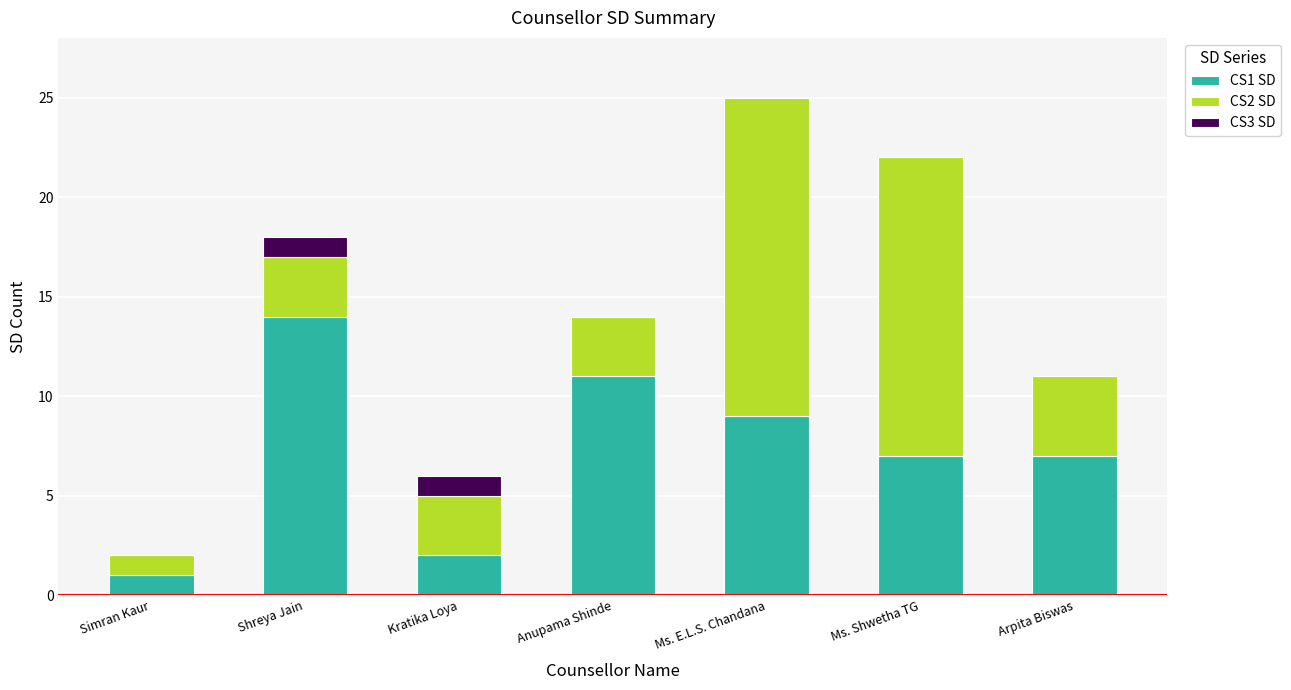

The value of CS1 SD at Arpita Biswas is 7. True or false?

True